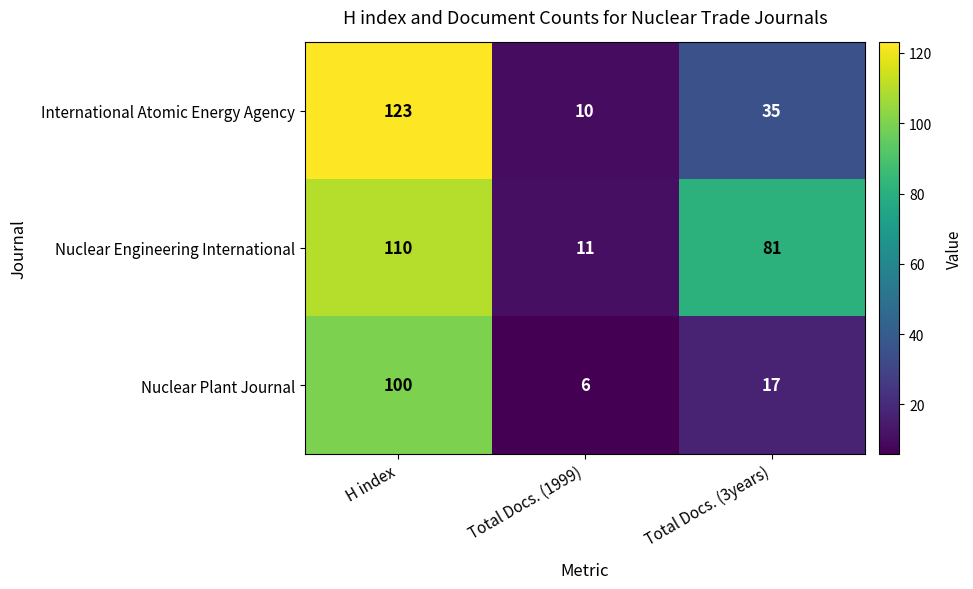

At which label does Nuclear Plant Journal first exceed 17?

H index